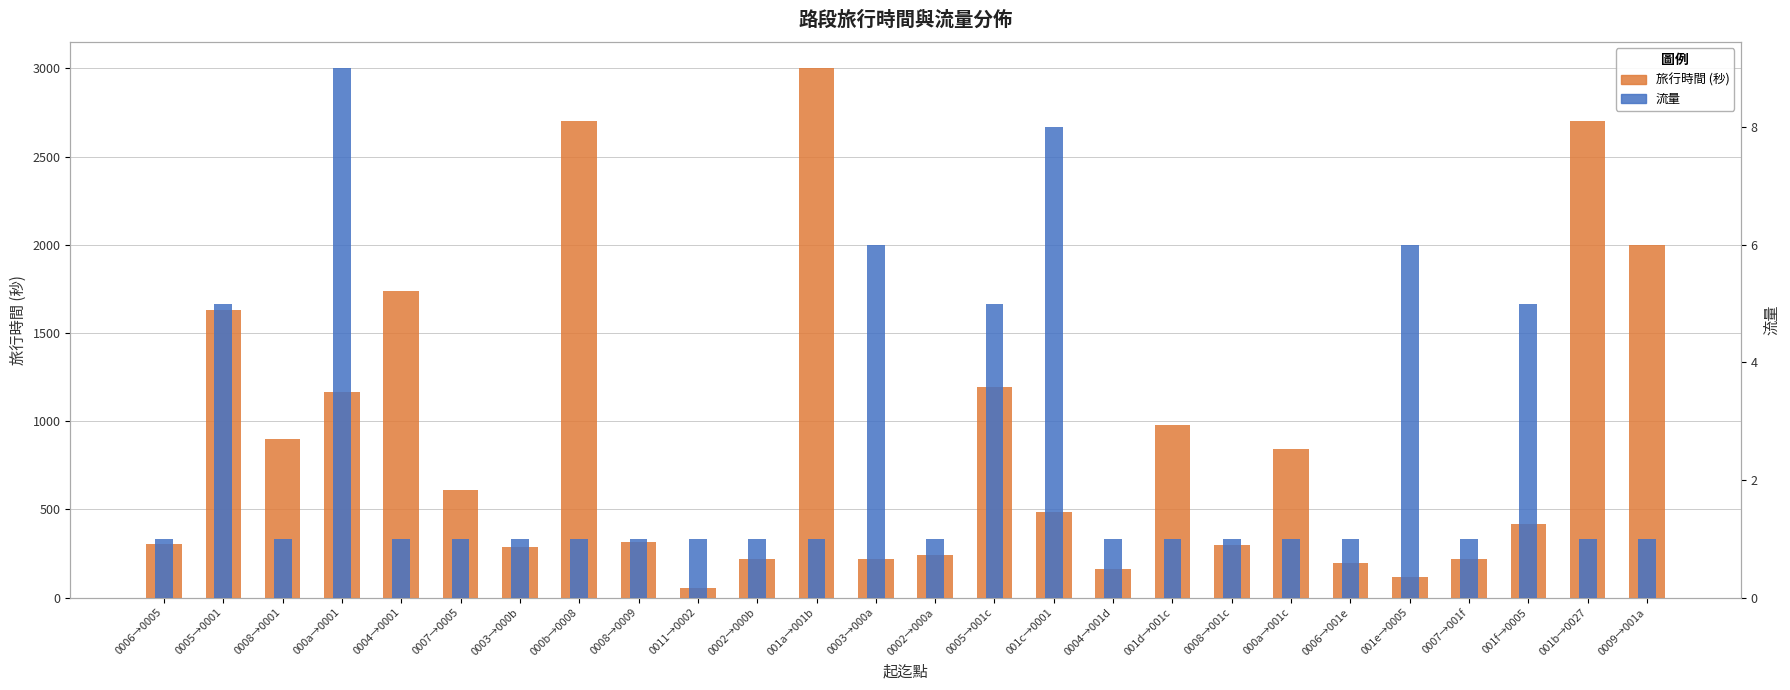

Is it true that 流量 equals 1 at 0002→000b?

False